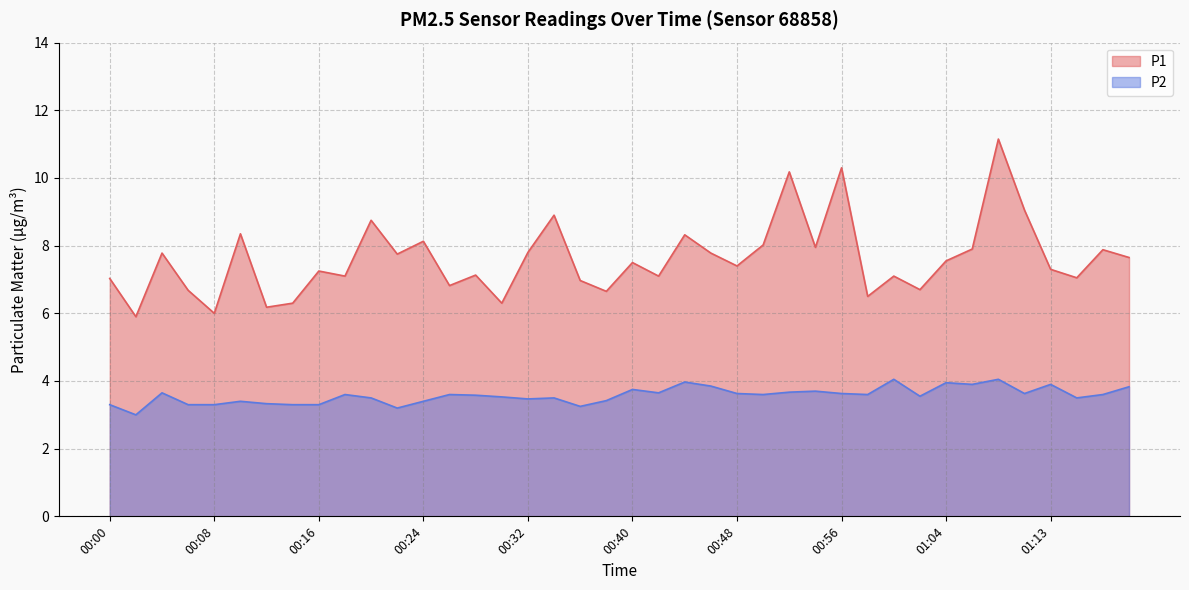

Which has a higher value, 00:50 or 00:18?

00:50